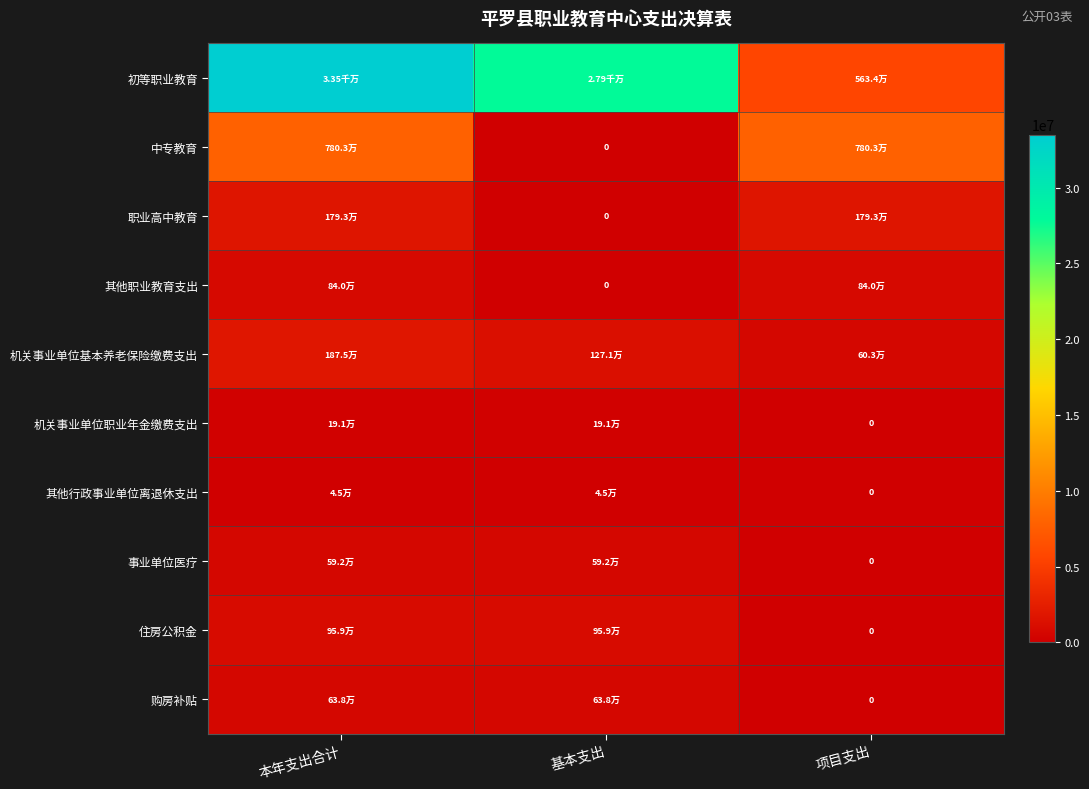

List the series in order of their peak value, lowest first.

其他行政事业单位离退休支出, 机关事业单位职业年金缴费支出, 事业单位医疗, 购房补贴, 其他职业教育支出, 住房公积金, 职业高中教育, 机关事业单位基本养老保险缴费支出, 中专教育, 初等职业教育